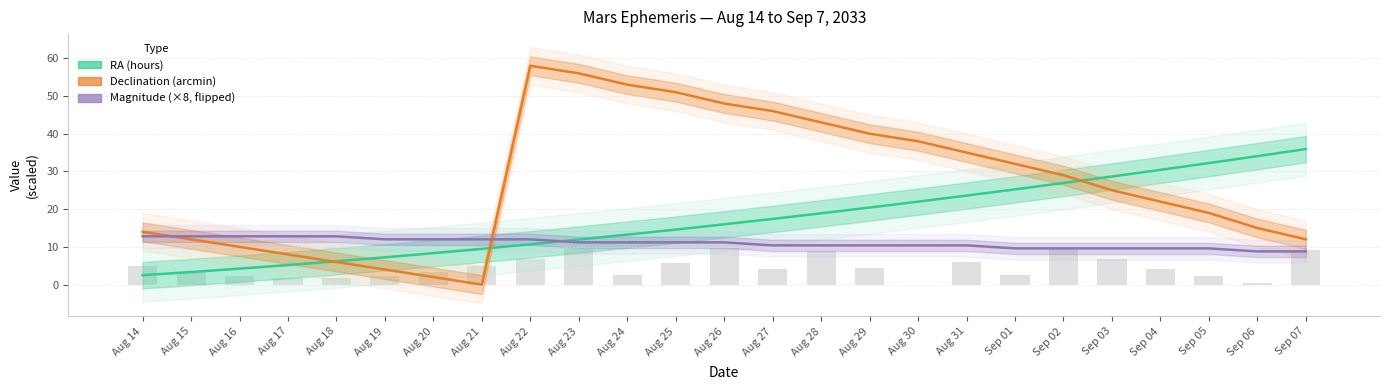

What is the difference between the second highest and second lowest values in the Magnitude (×8, flipped) series?

4.0